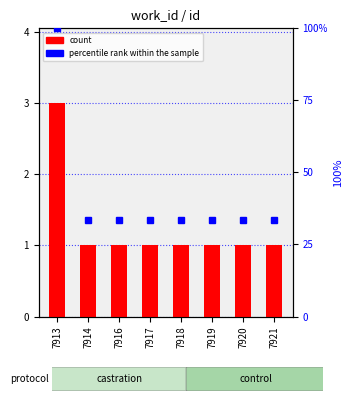

Reading left to right, extract all data points from this chart.

count: 7913=3.0	7914=1.0	7916=1.0	7917=1.0	7918=1.0	7919=1.0	7920=1.0	7921=1.0
percentile rank within the sample: 7913=100.0	7914=33.3	7916=33.3	7917=33.3	7918=33.3	7919=33.3	7920=33.3	7921=33.3